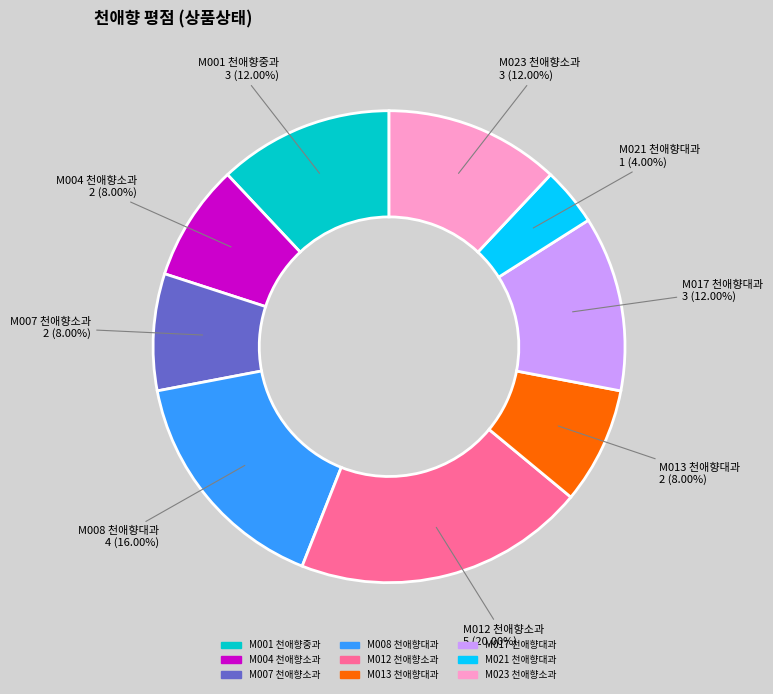

Is there any slice that represents more than half of the pie?

No